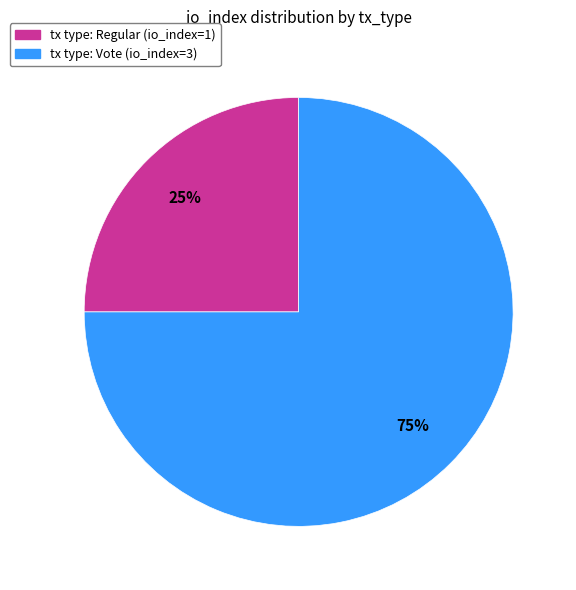

Does any single category account for the majority?

Yes